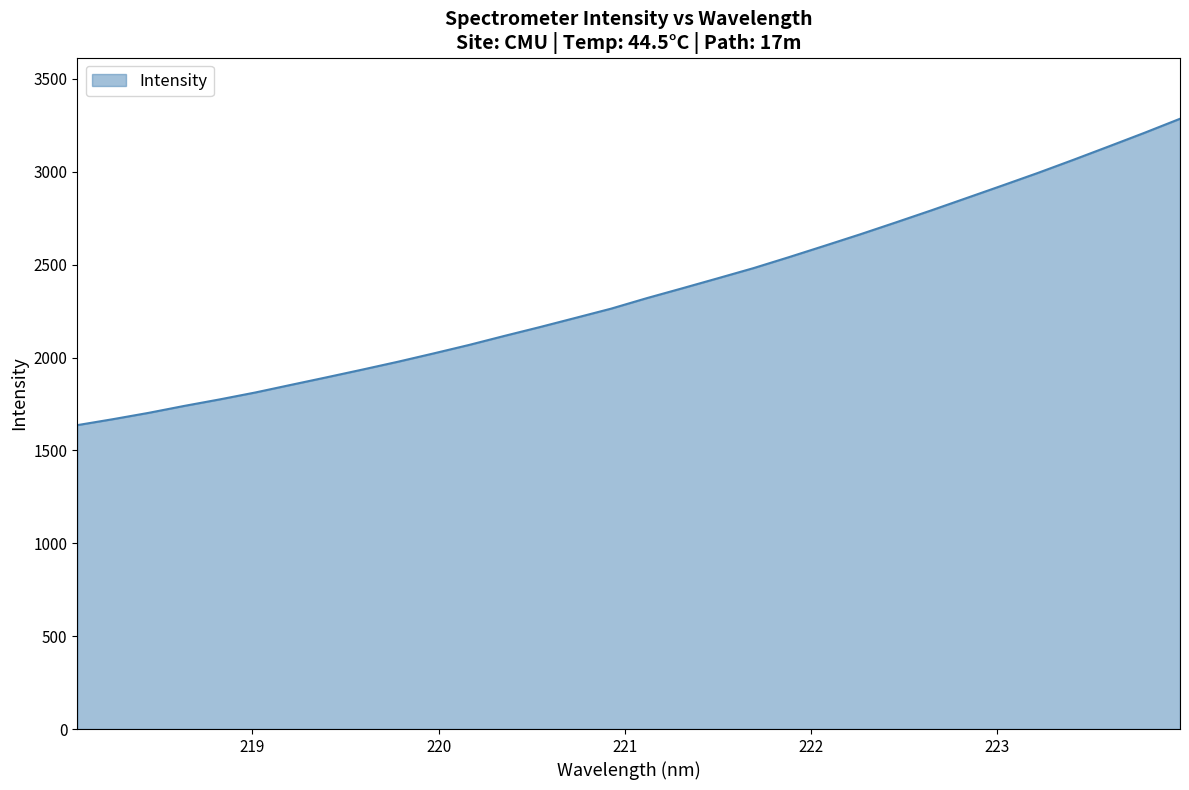

What is the difference between the maximum and minimum values?

1649.4